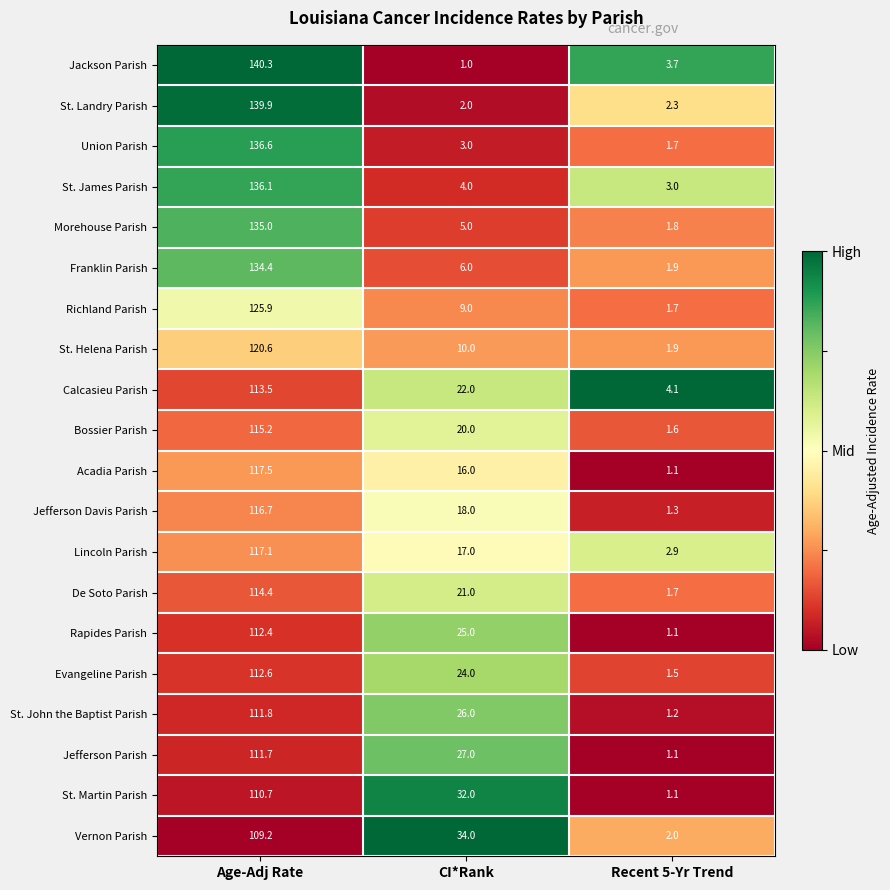

Rank the categories by Lincoln Parish value from highest to lowest.

Age-Adj Rate, CI*Rank, Recent 5-Yr Trend